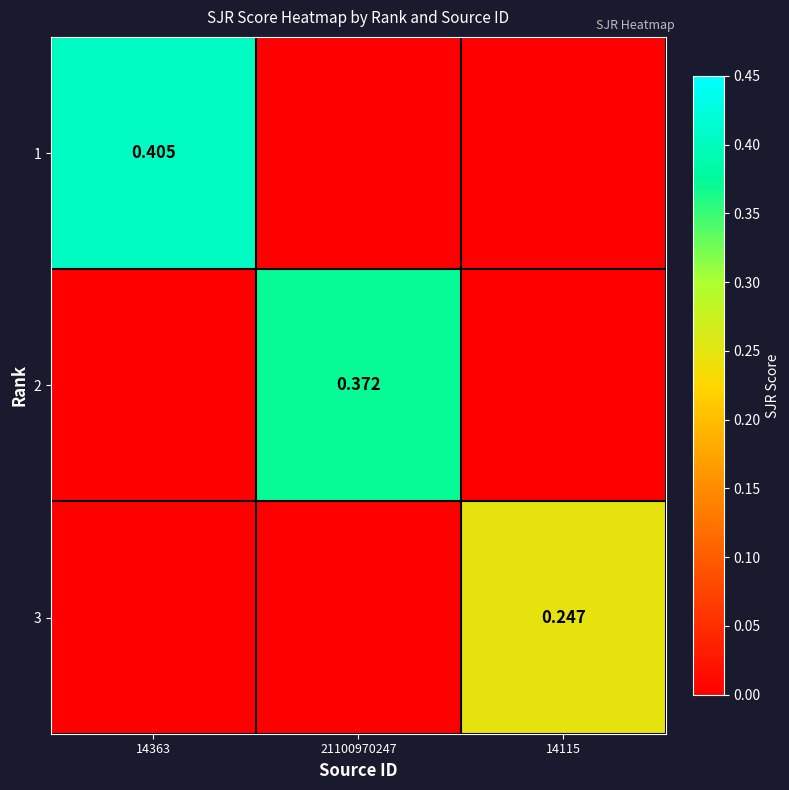

What is the spread (max minus min) of values at 14115?

0.2